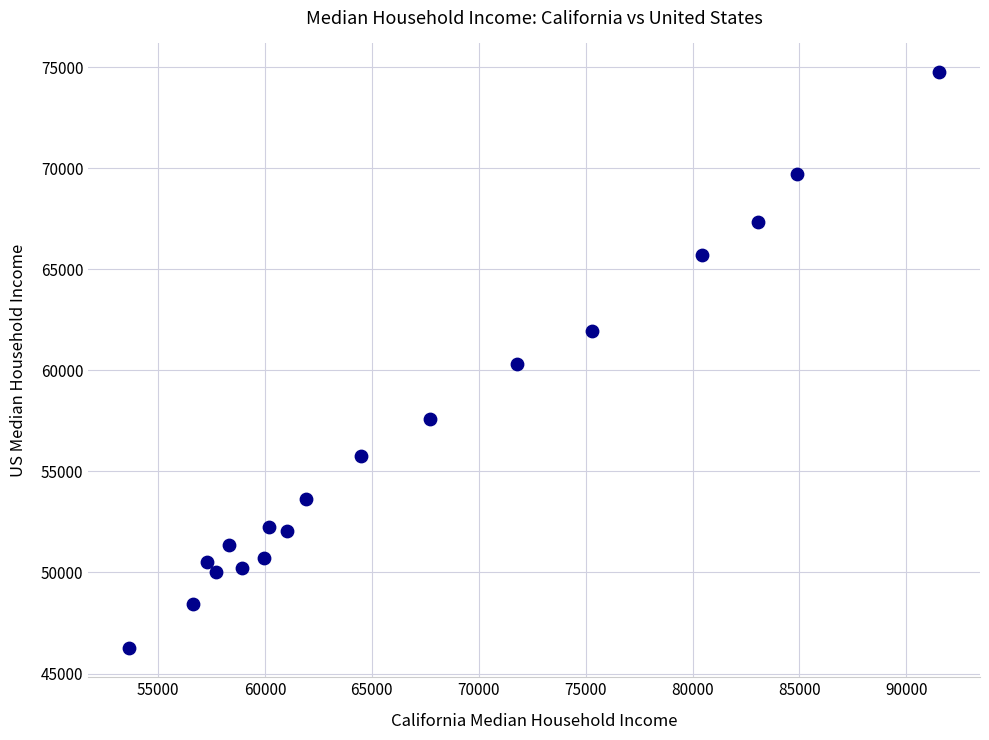

What is the range of Y values (max minus min)?

28513